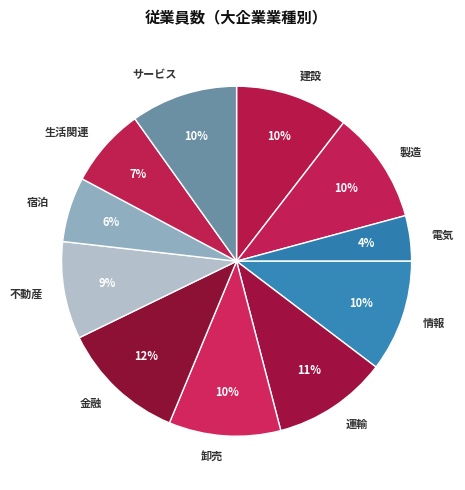

Is the sum of 金融 and 卸売 greater than half?

No